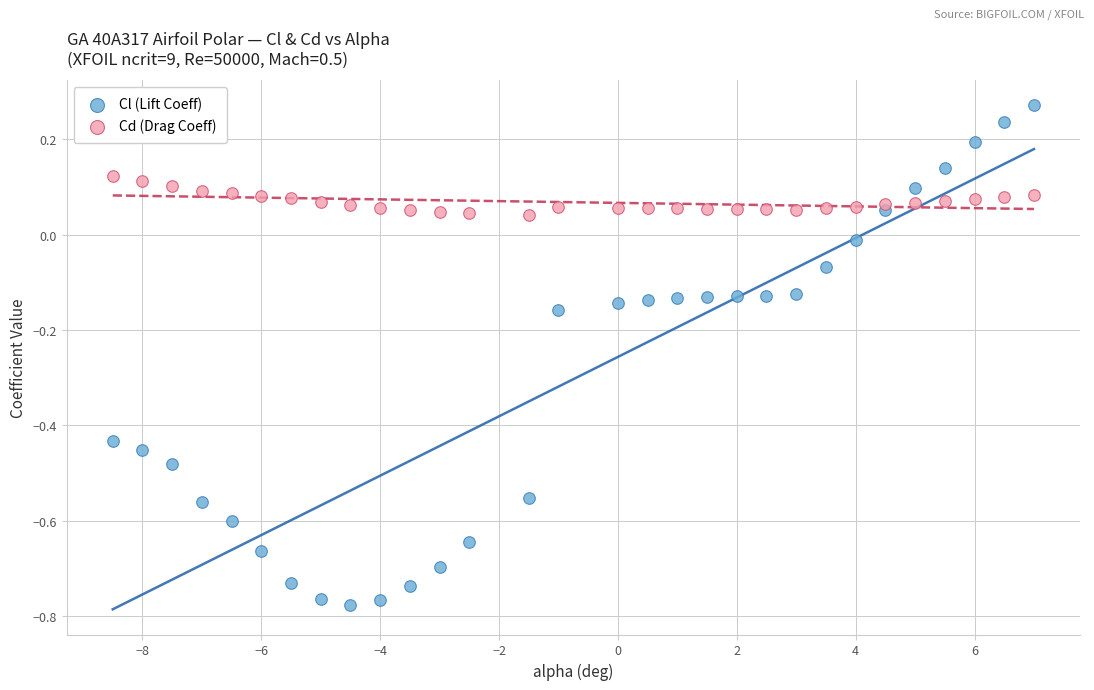

Across all data points, what is the range of Y values (max minus min)?

1.0